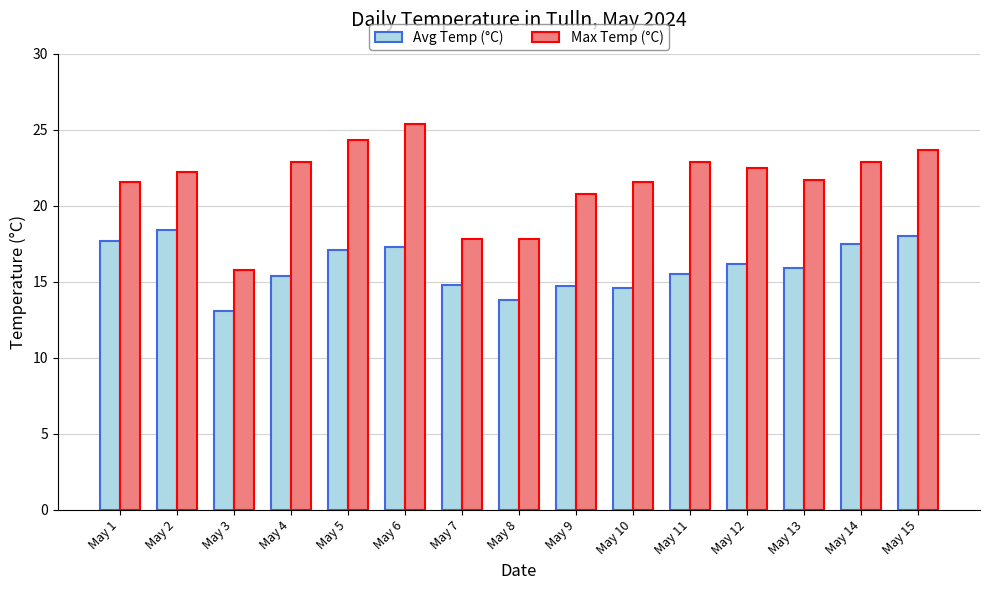

What is the highest value of the Max Temp (°C) series?

25.4